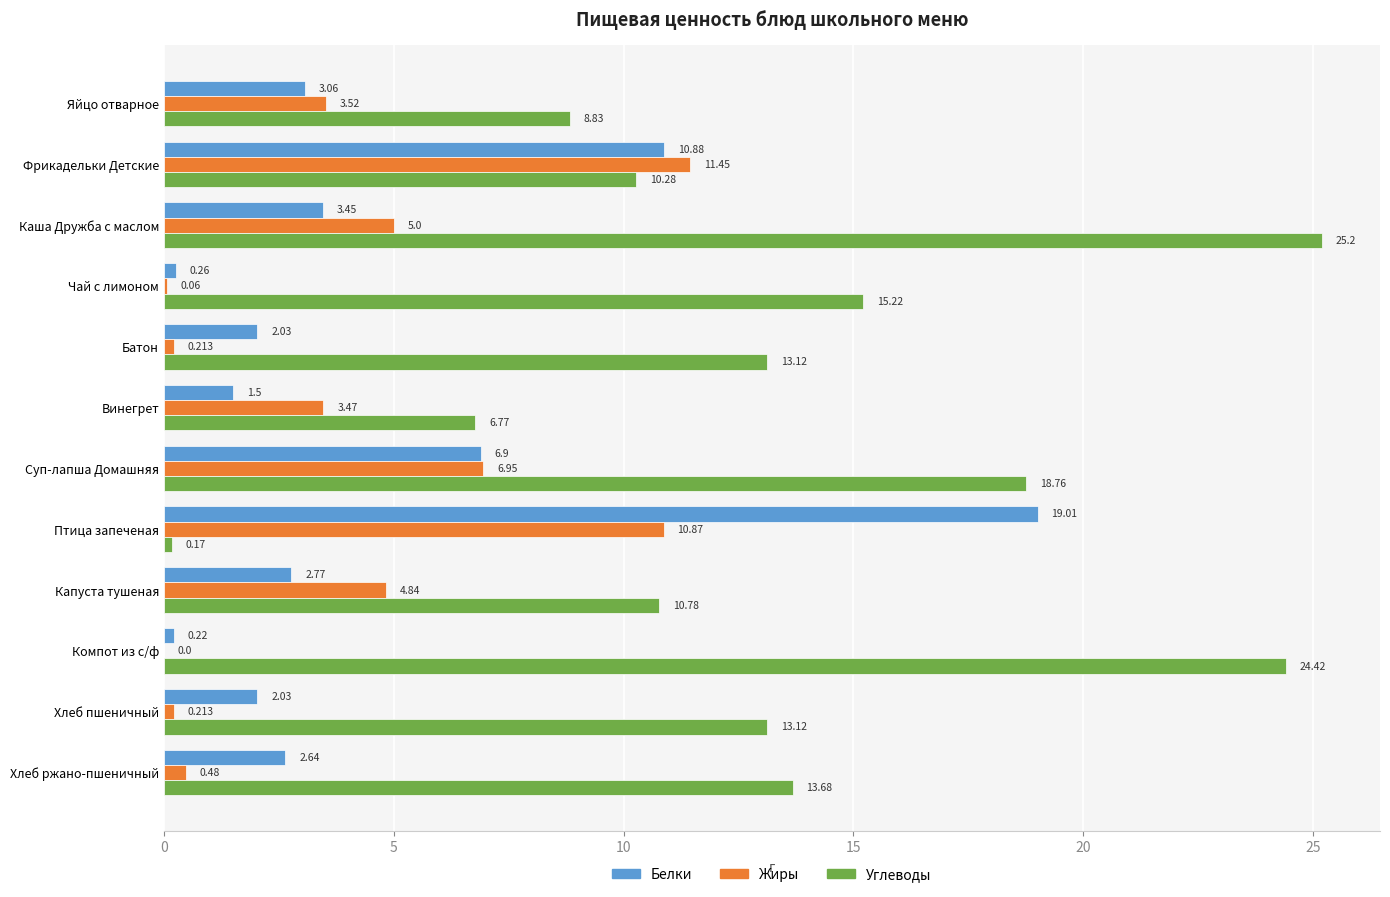

At which label is Белки closest to 9?

Фрикадельки Детские